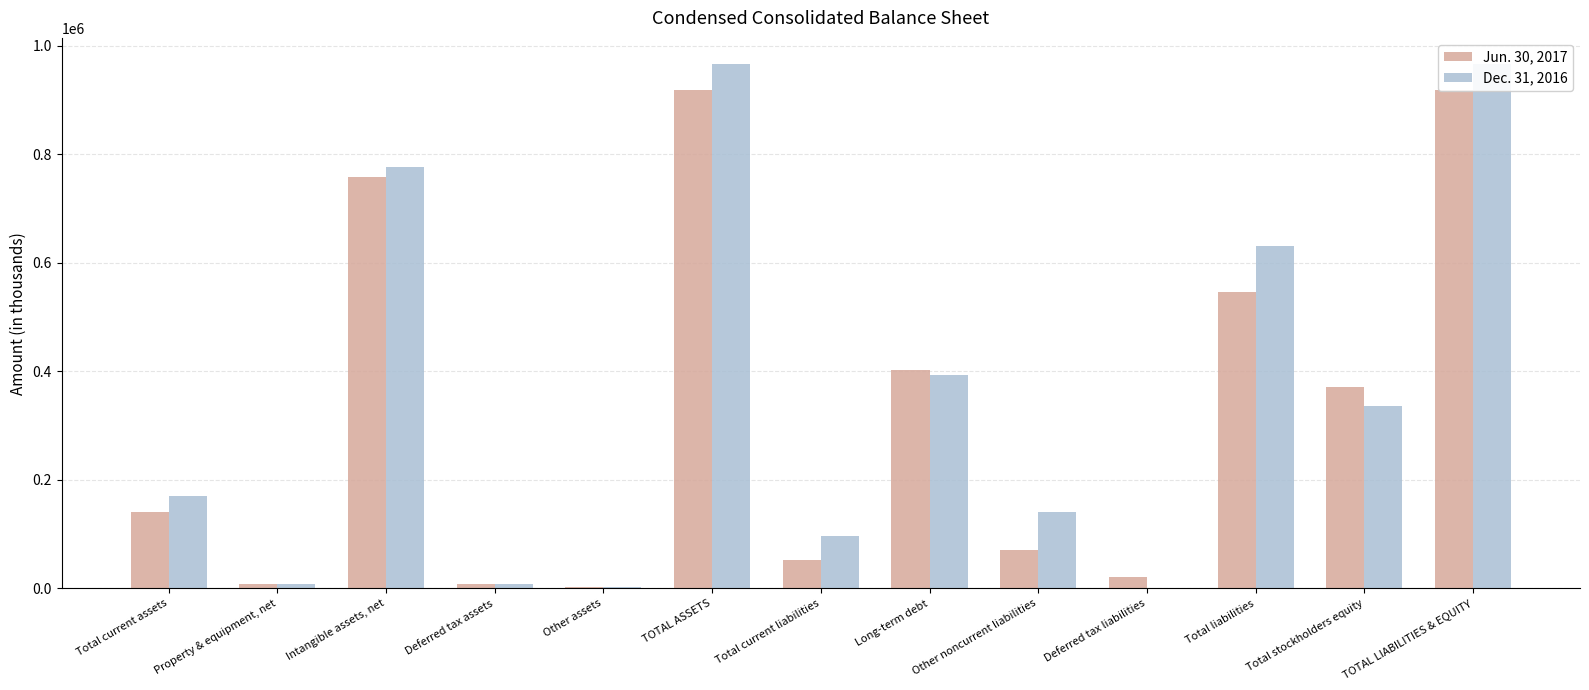

What position from the right is Total stockholders equity?

2